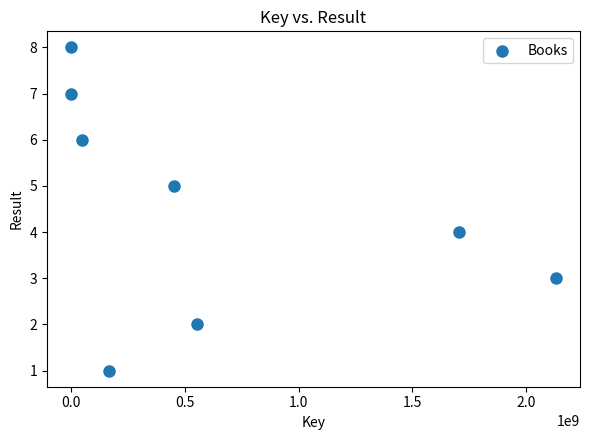

What is the average X value?

631572300